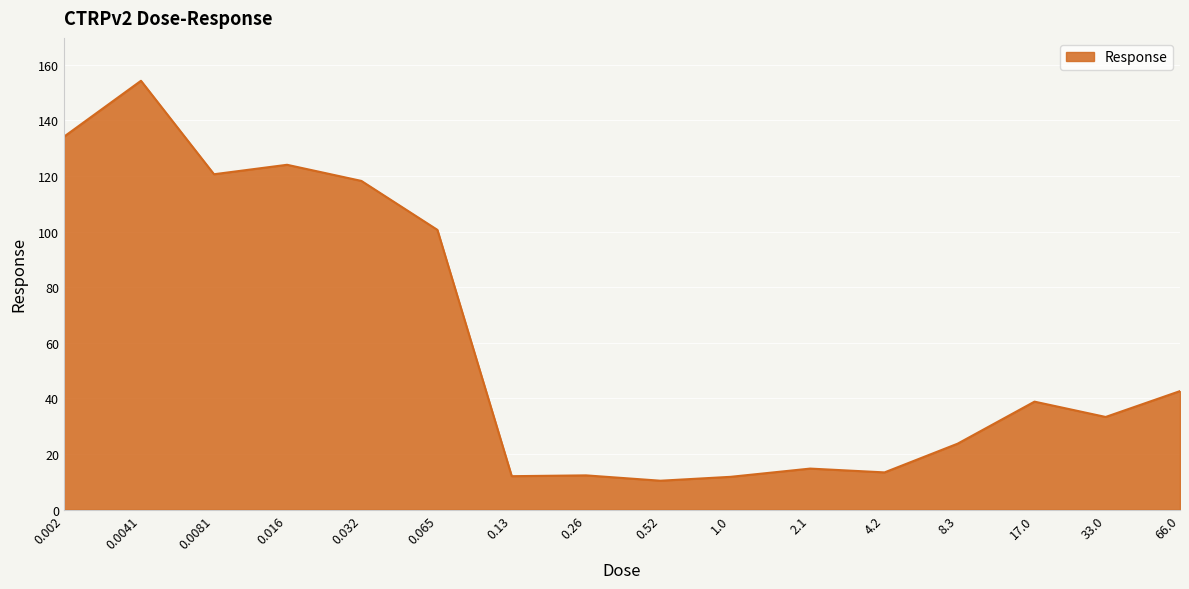

What is the smallest value displayed?

10.4